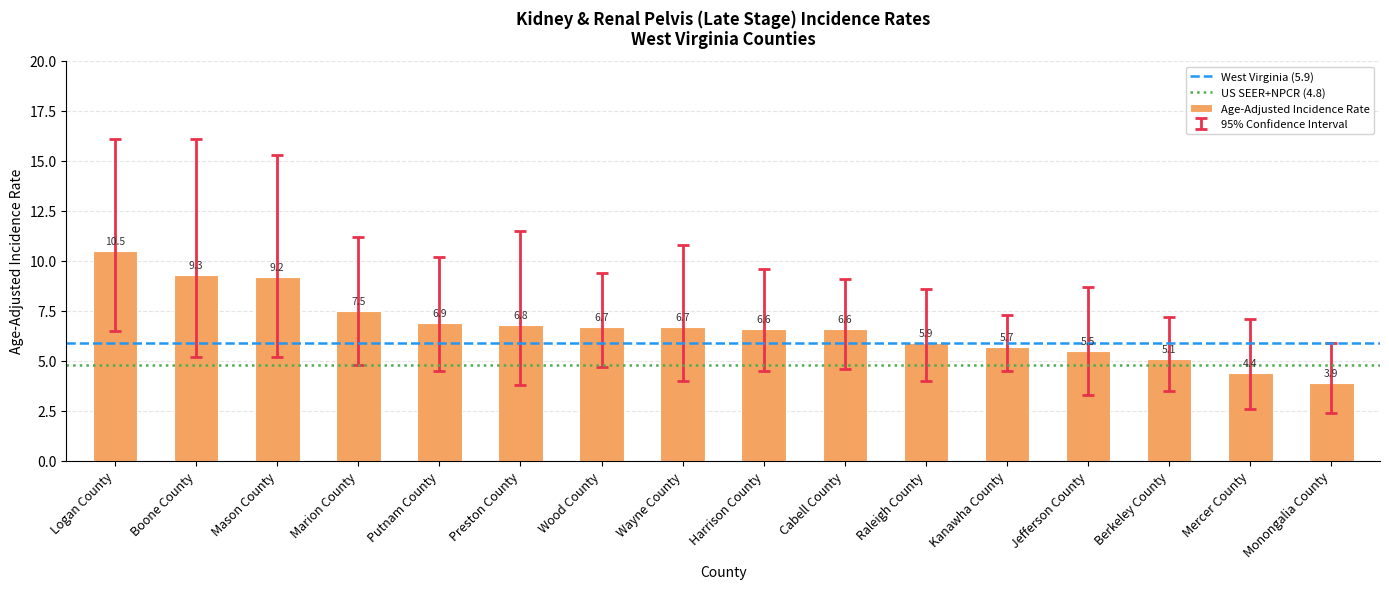

At which category does the chart reach its minimum across all series?

Monongalia County